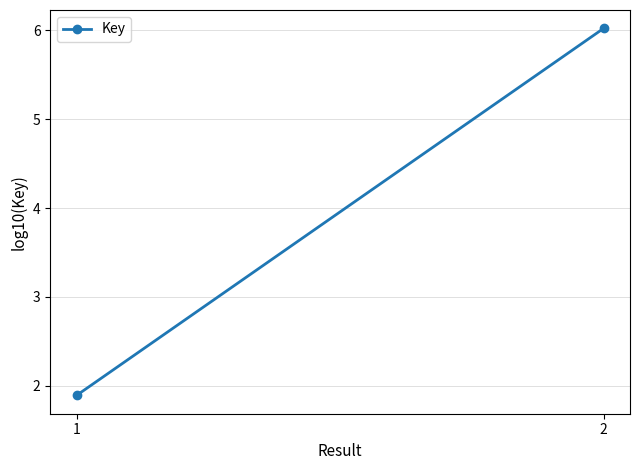

Rank the categories by value from lowest to highest.

1, 2